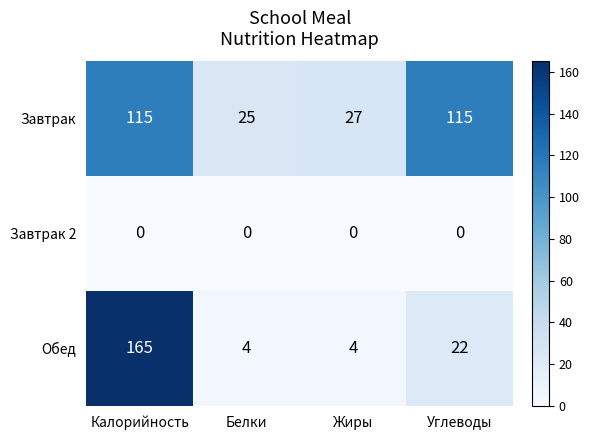

Count the number of data series in this chart.

3